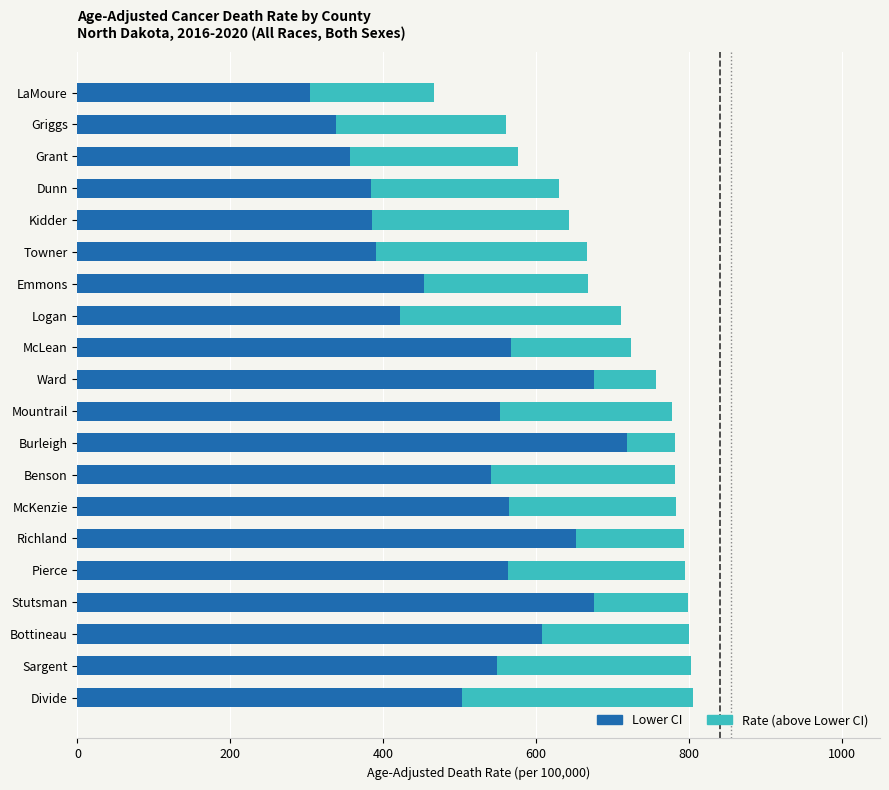

How many distinct data groups are displayed?

2